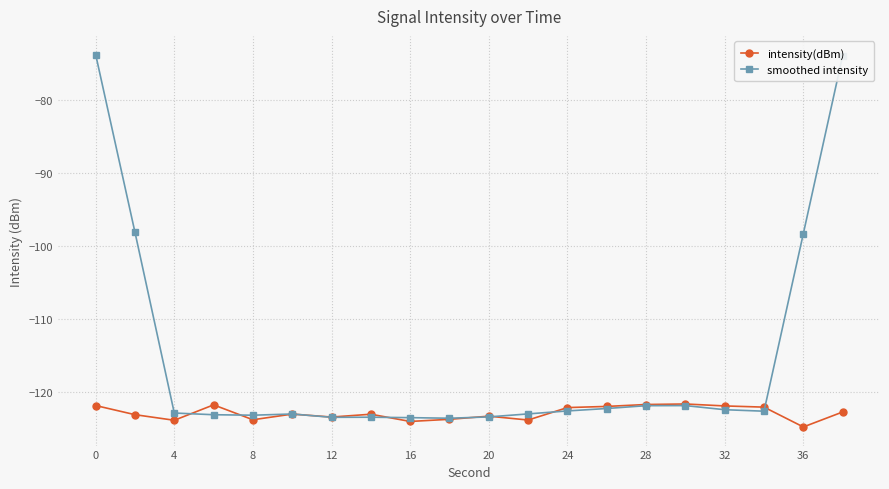

What is the smallest value displayed?

-124.8